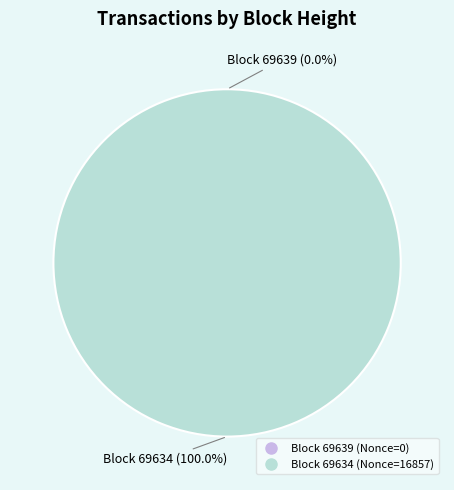

Is it true that 69634 is 99% of the pie?

False